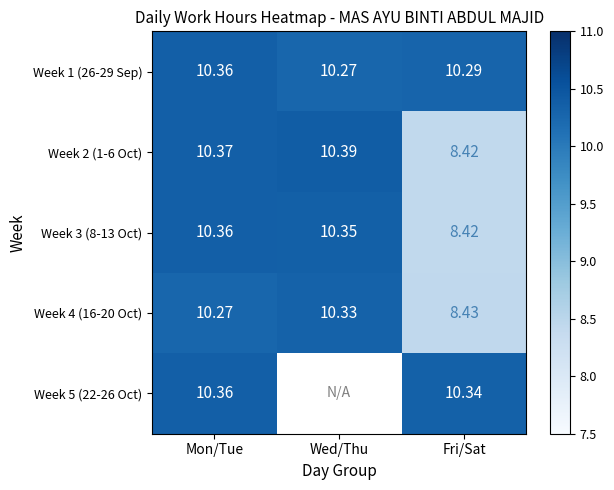

What is the smallest value displayed?

8.4